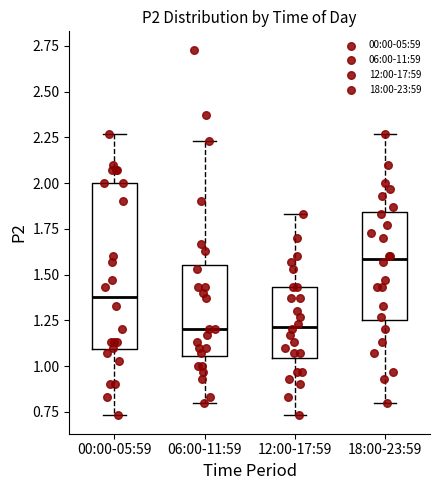

Comparing the boxes themselves (not the whiskers), which one is the tallest?

00:00-05:59